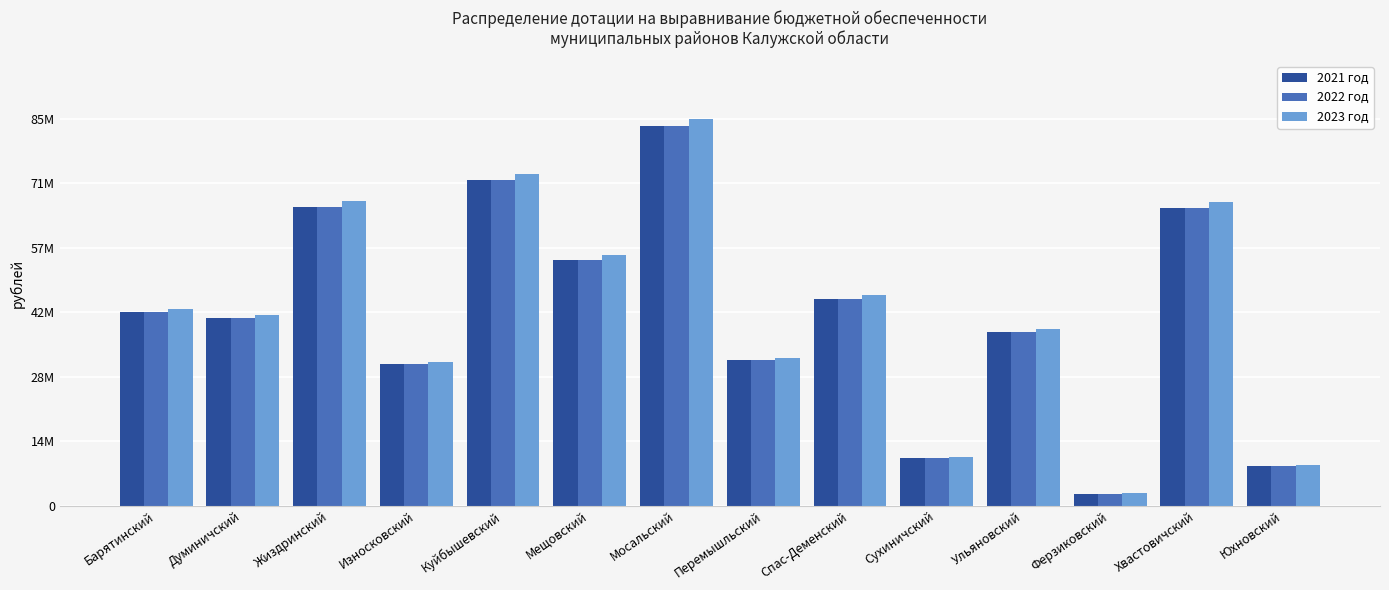

At how many categories does at least one series exceed 41478242?

8